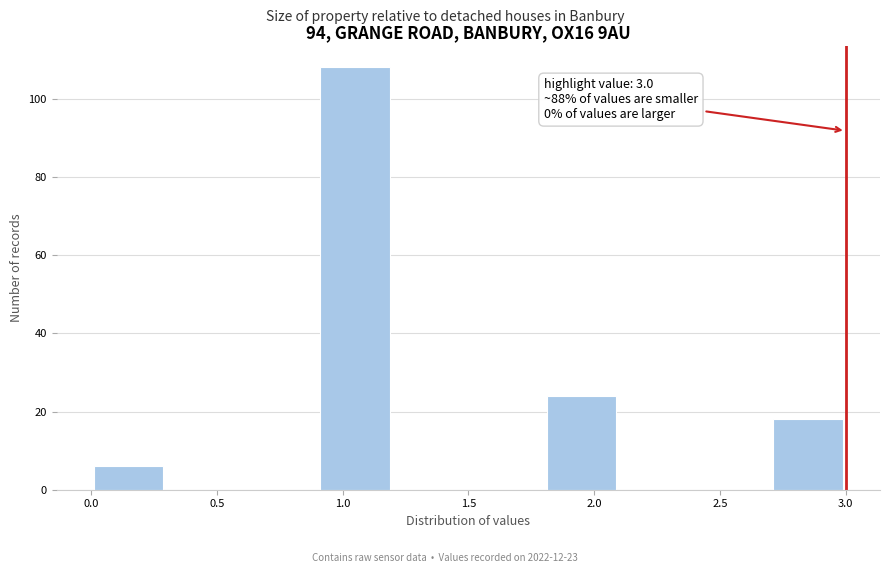

Over which range of the x-axis is the bar tallest?

0.9 to 1.2